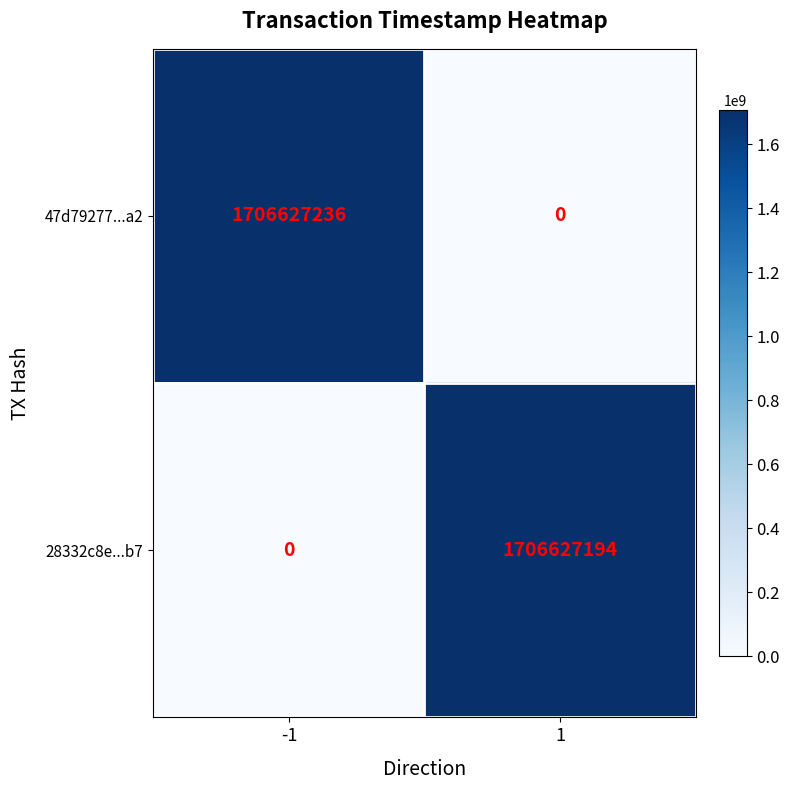

What is the sum of all 47d79277...a2 values?

1706627236